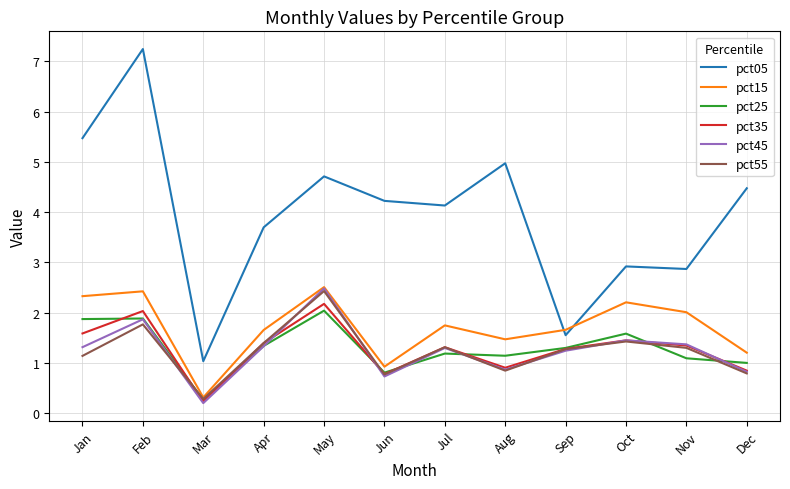

At which label does pct35 first exceed 1?

Jan